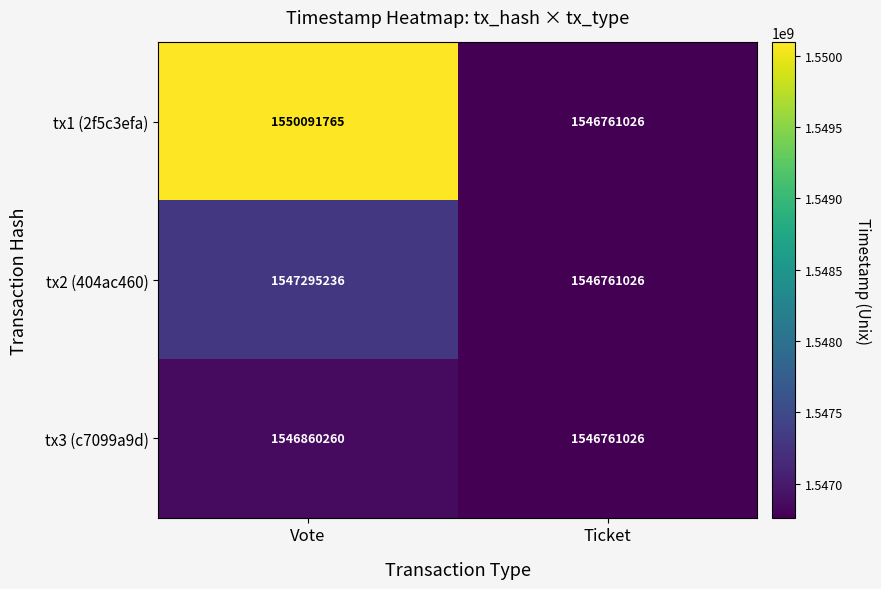

Between Vote and Ticket, which series saw the biggest shift?

tx1 (2f5c3efa)